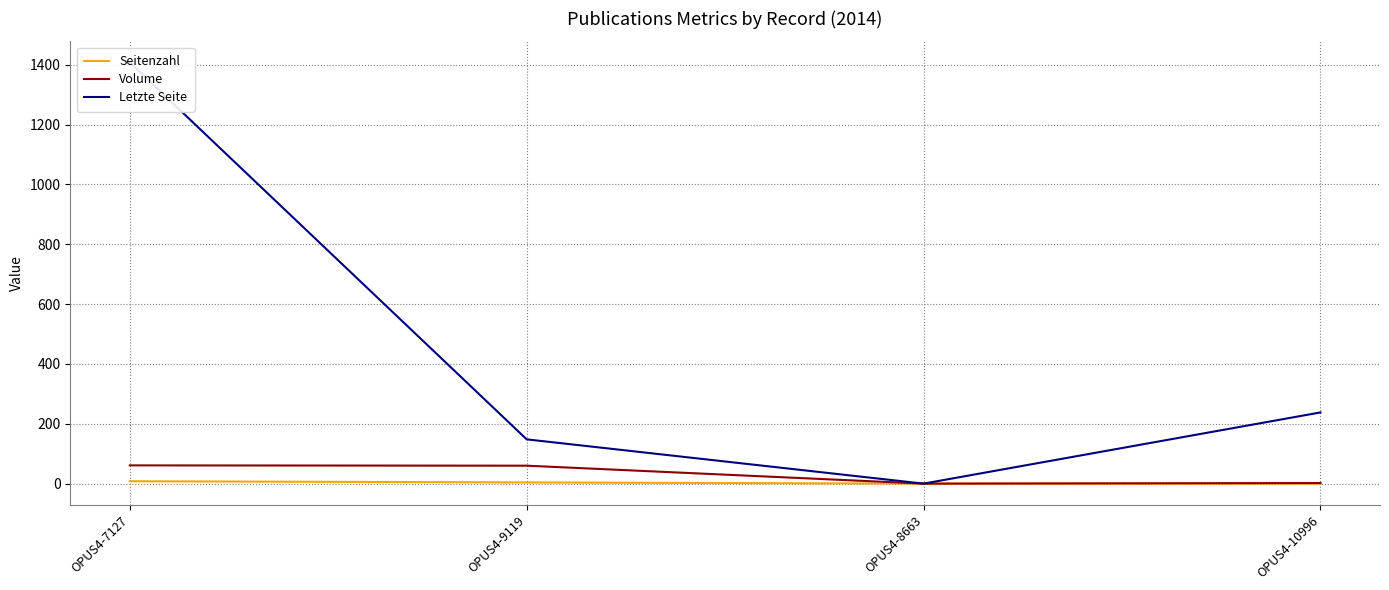

Is it true that Letzte Seite equals 0 at OPUS4-8663?

True